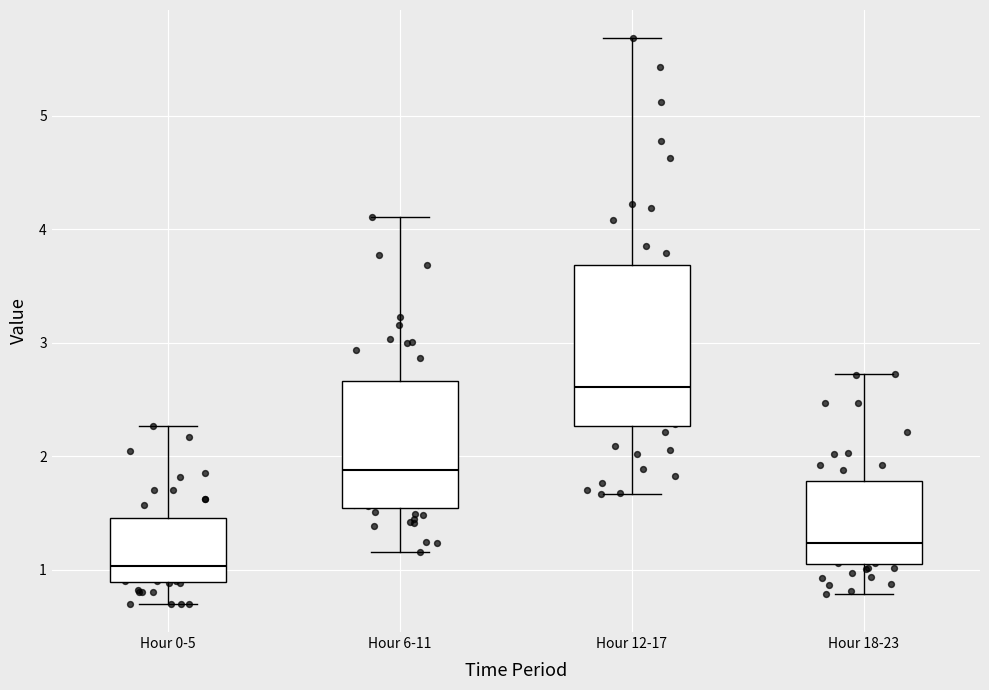

Reading left to right, transcribe this box plot: for each box, give where its median line is, the range the box spans, and where its two whiskers end, as read against the y-axis. The values are not printed on the chart, so give them approximately, as read against the axis.

Hour 0-5: median 1.0, box 0.9 to 1.5, whiskers 0.7 to 2.3
Hour 6-11: median 1.9, box 1.5 to 2.7, whiskers 1.2 to 4.1
Hour 12-17: median 2.6, box 2.3 to 3.7, whiskers 1.7 to 5.7
Hour 18-23: median 1.2, box 1.0 to 1.8, whiskers 0.8 to 2.7